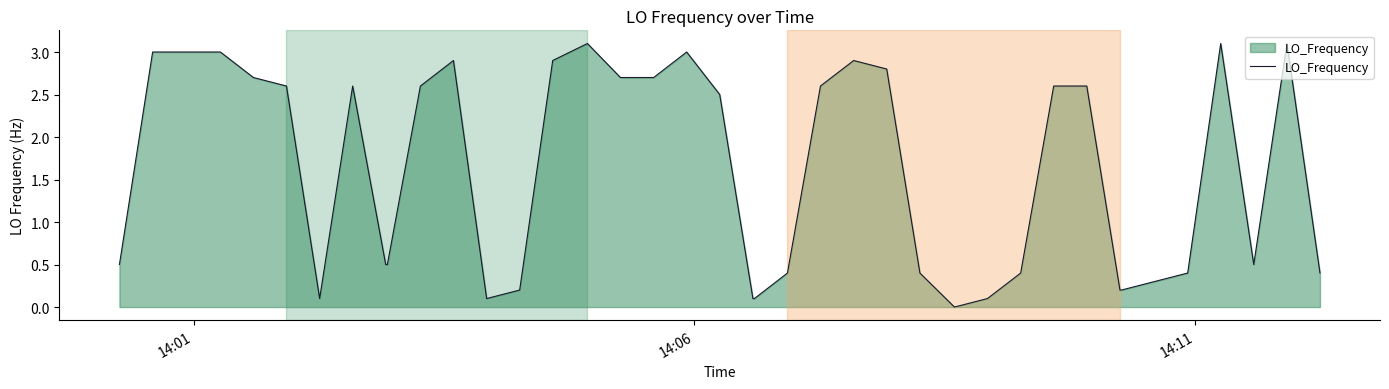

How many lines are shown in the chart?

1